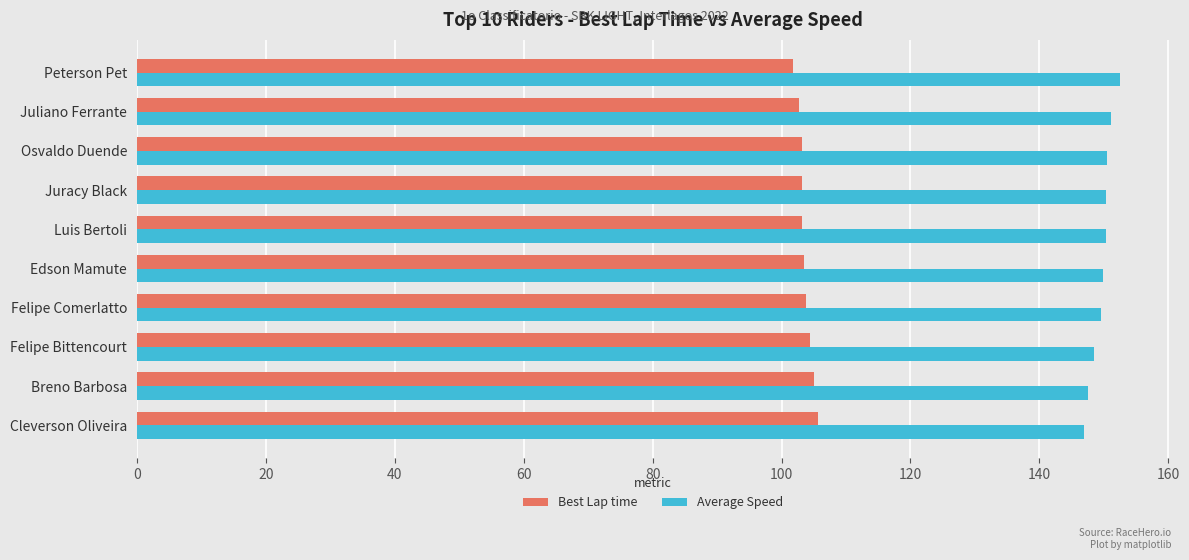

How many data points in Average Speed are above 150?

5